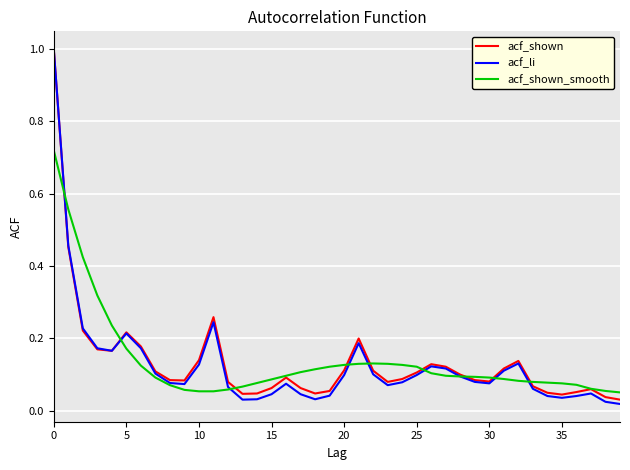

What is the maximum value shown in the chart?

1.0